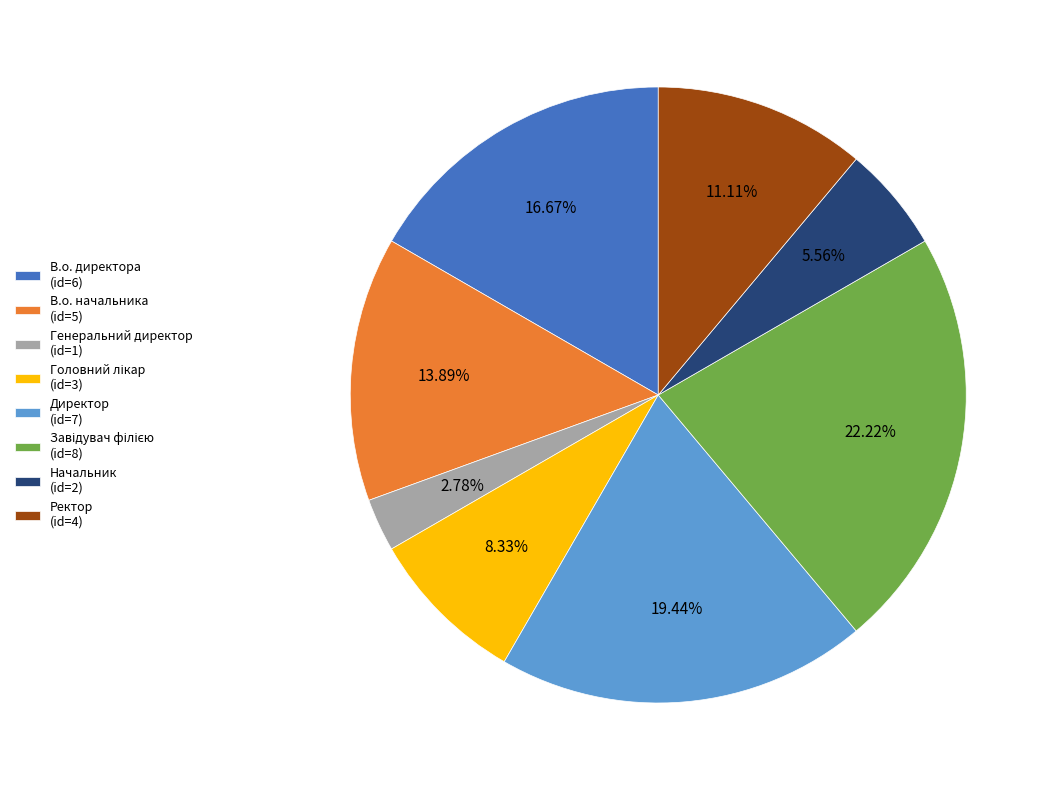

True or false: Ректор accounts for 11% of the total.

True